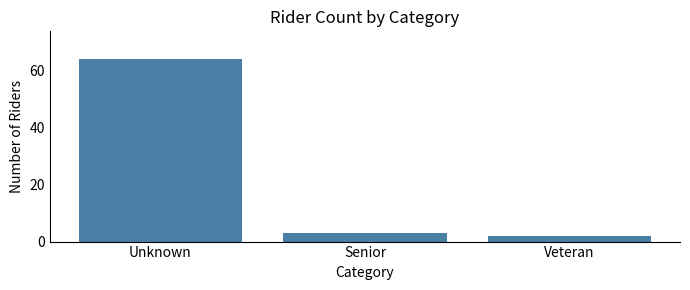

Reading right to left, transcribe all the data shown in this chart.

Veteran=2	Senior=3	Unknown=64